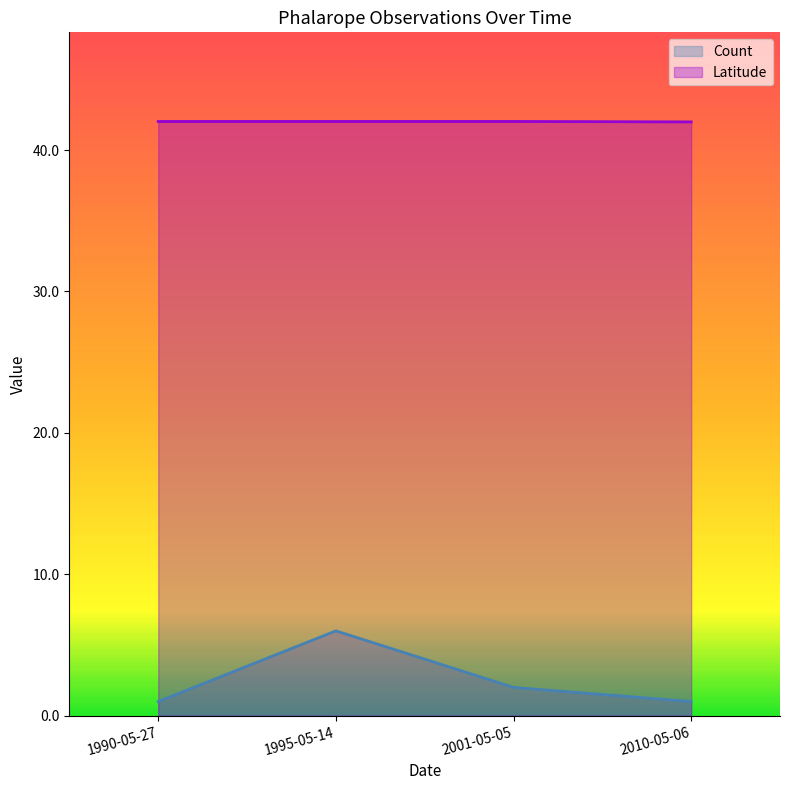

What is the highest value of the Count series?

6.0